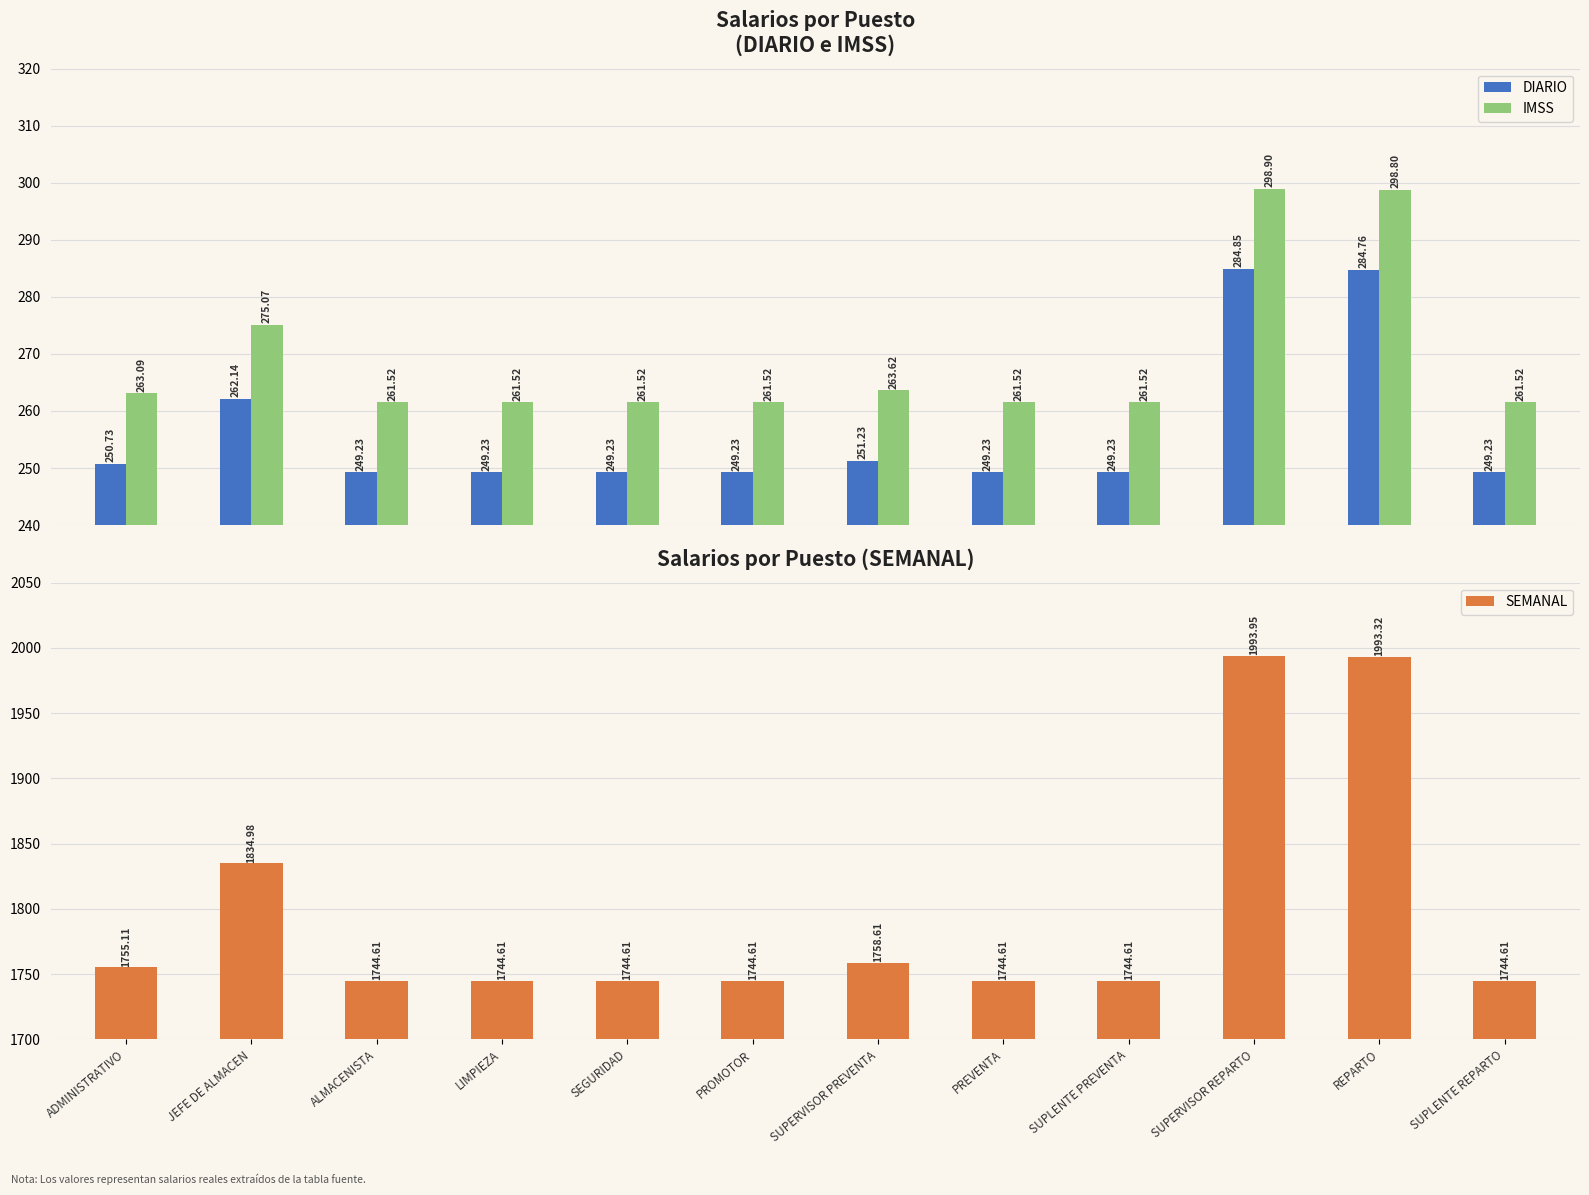

Are the bars grouped side by side (vs. stacked)?

Yes